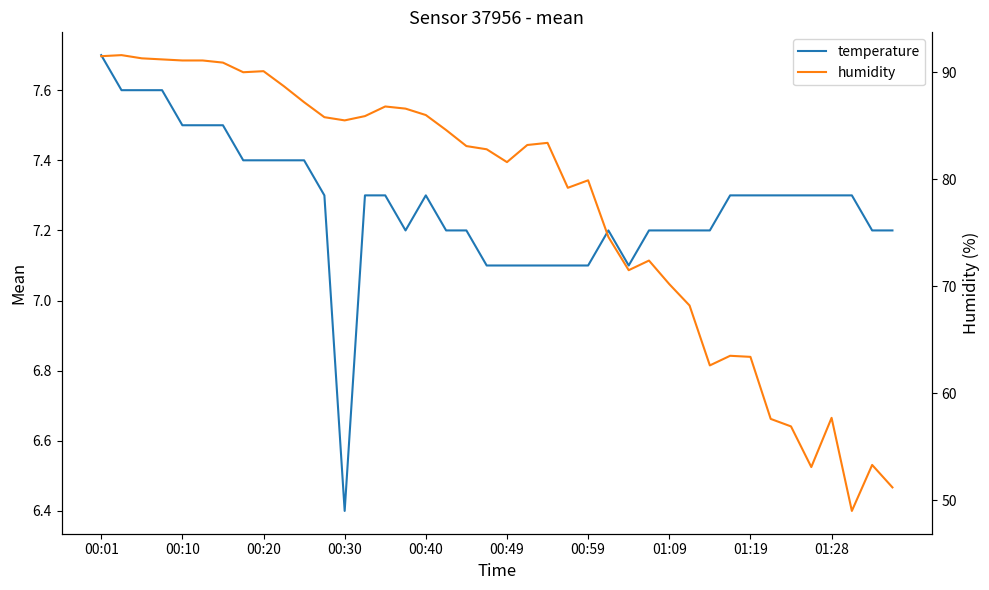

Which series has the largest total across all categories?

humidity